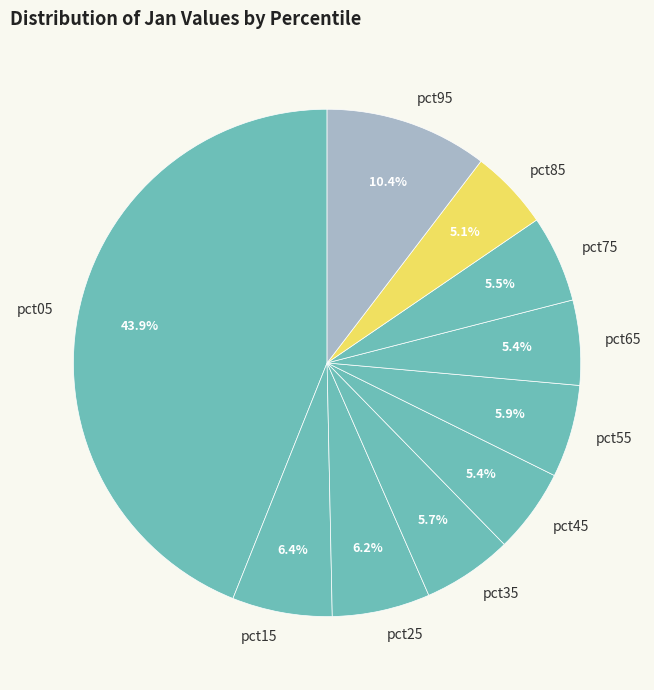

Count the number of slices in the pie.

10